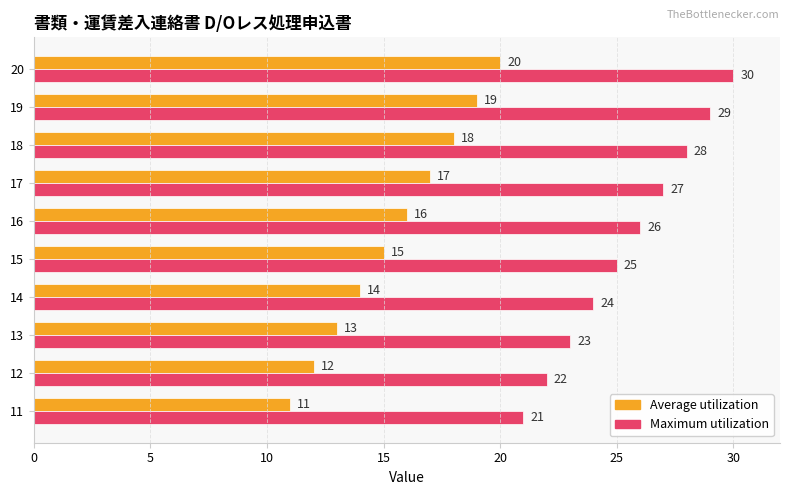

Which series has the largest total across all categories?

Maximum utilization